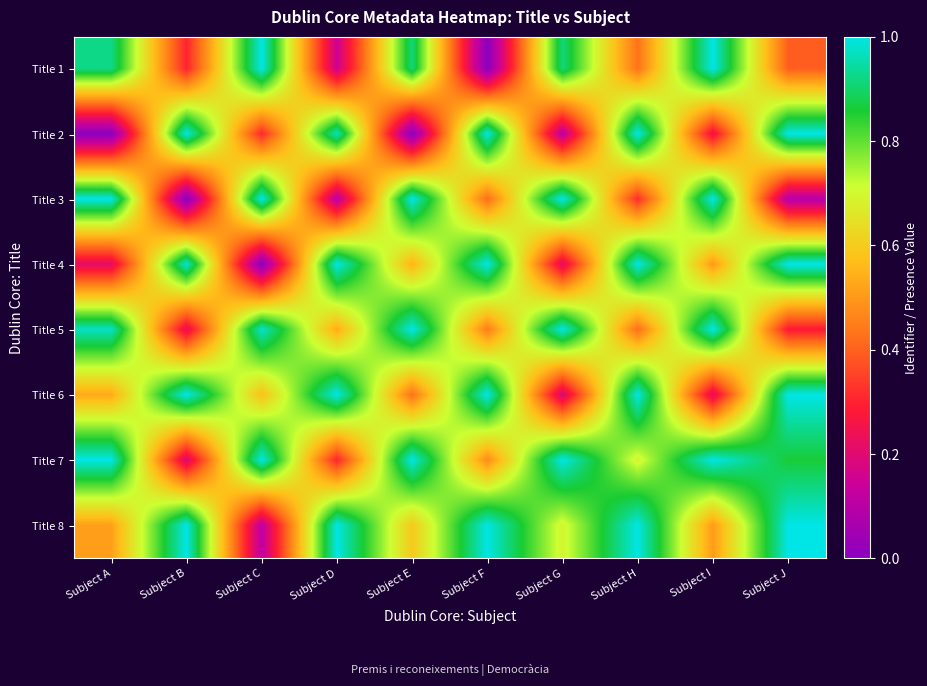

Which label corresponds to the smallest value in the chart?

Subject F